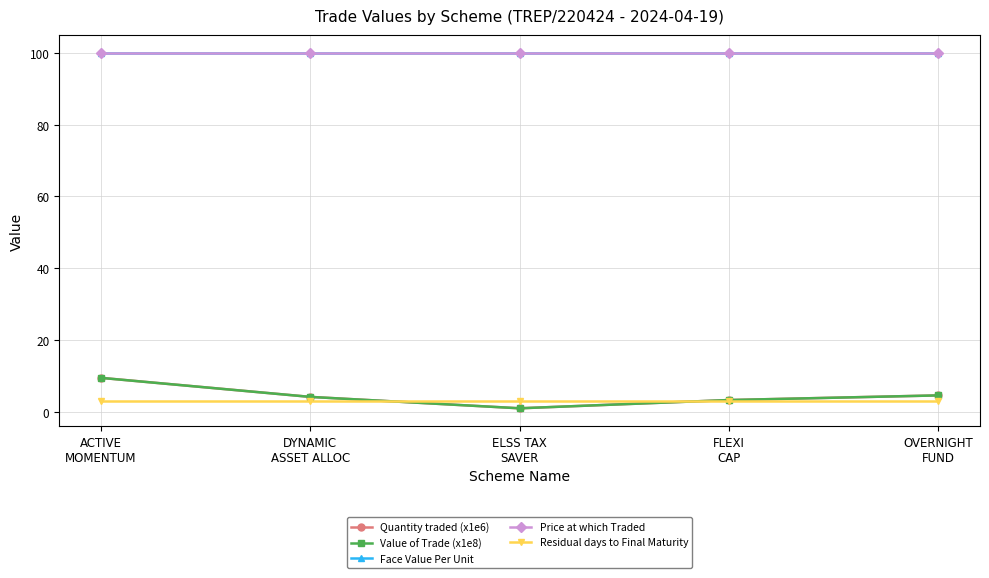

Which series has the widest spread of values?

Quantity traded (x1e6)